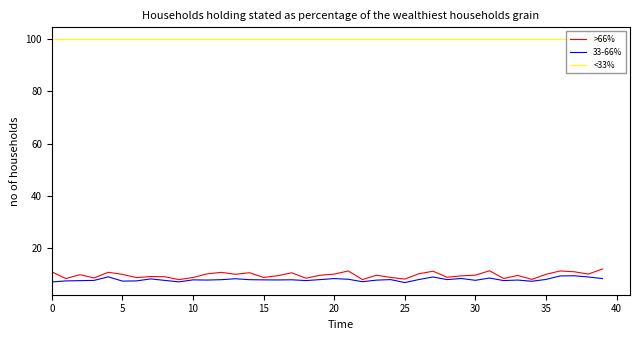

What is the minimum value for <33%?

99.9